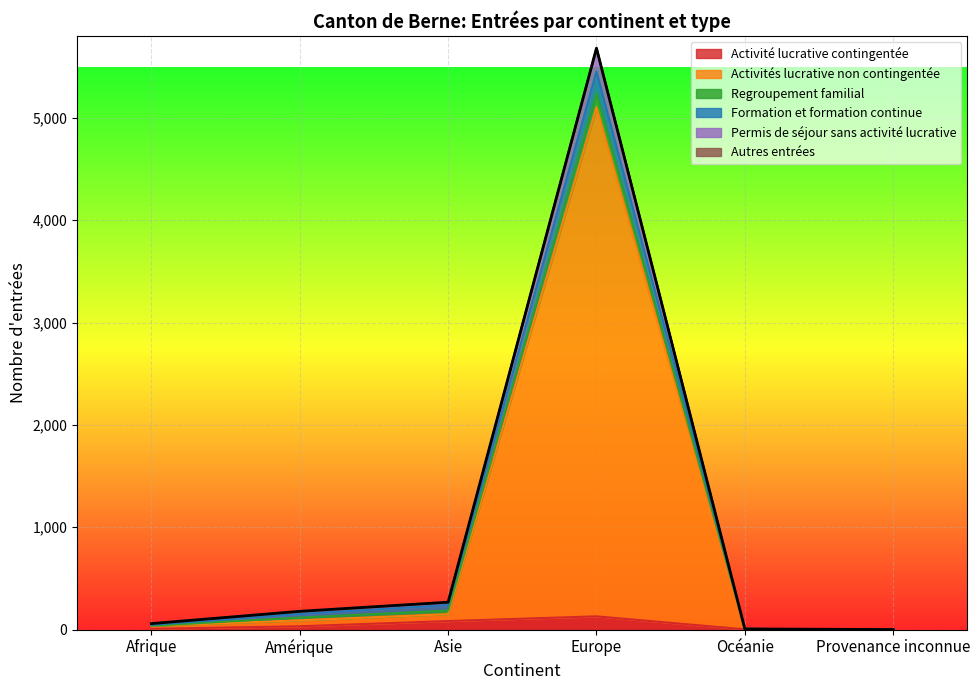

What is the highest value of the Activité lucrative contingentée series?

130